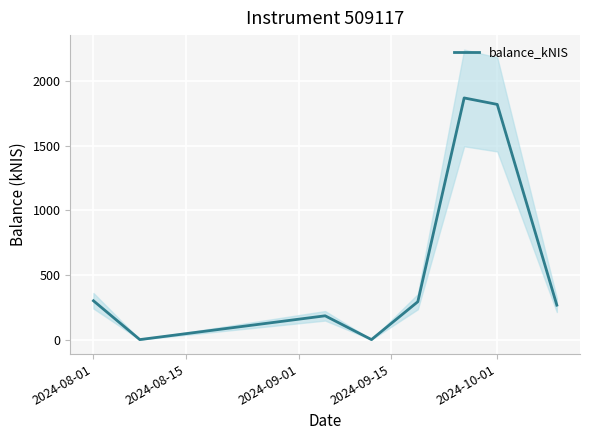

What is the highest value of the balance_kNIS series?

1871.6